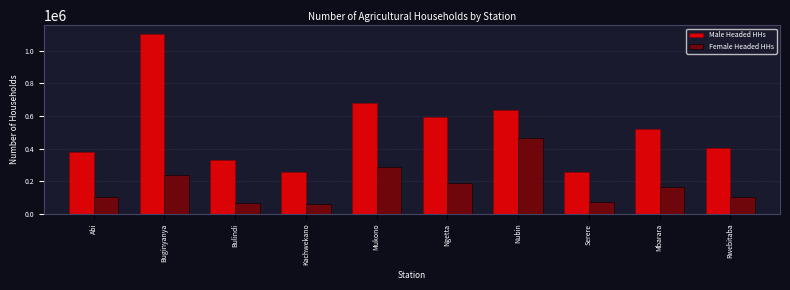

What is the sum of all Male Headed HHs values?

5165615